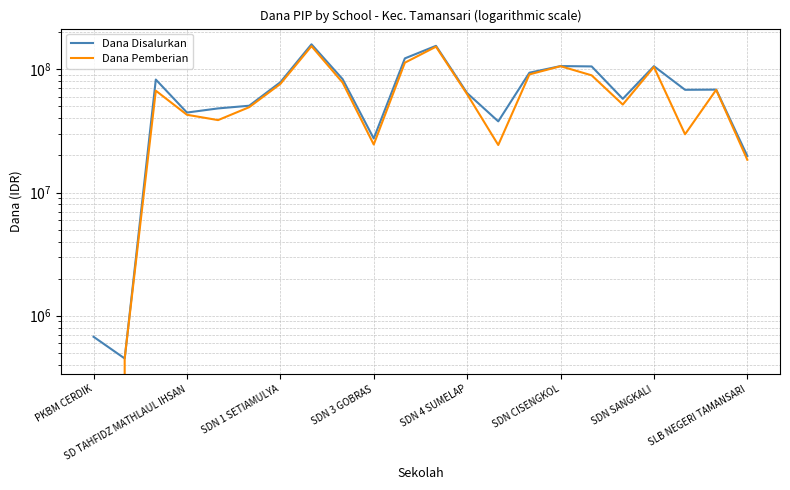

How many interior local peaks does the Dana Pemberian series have?

6